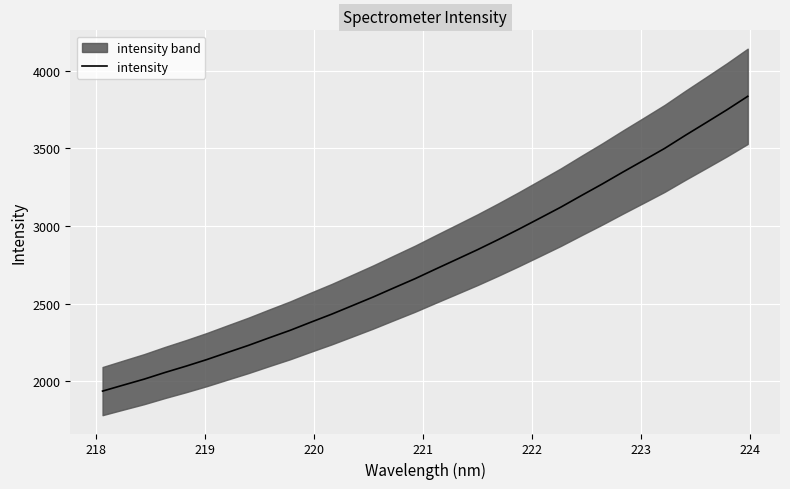

What is the maximum value for intensity?

3835.7